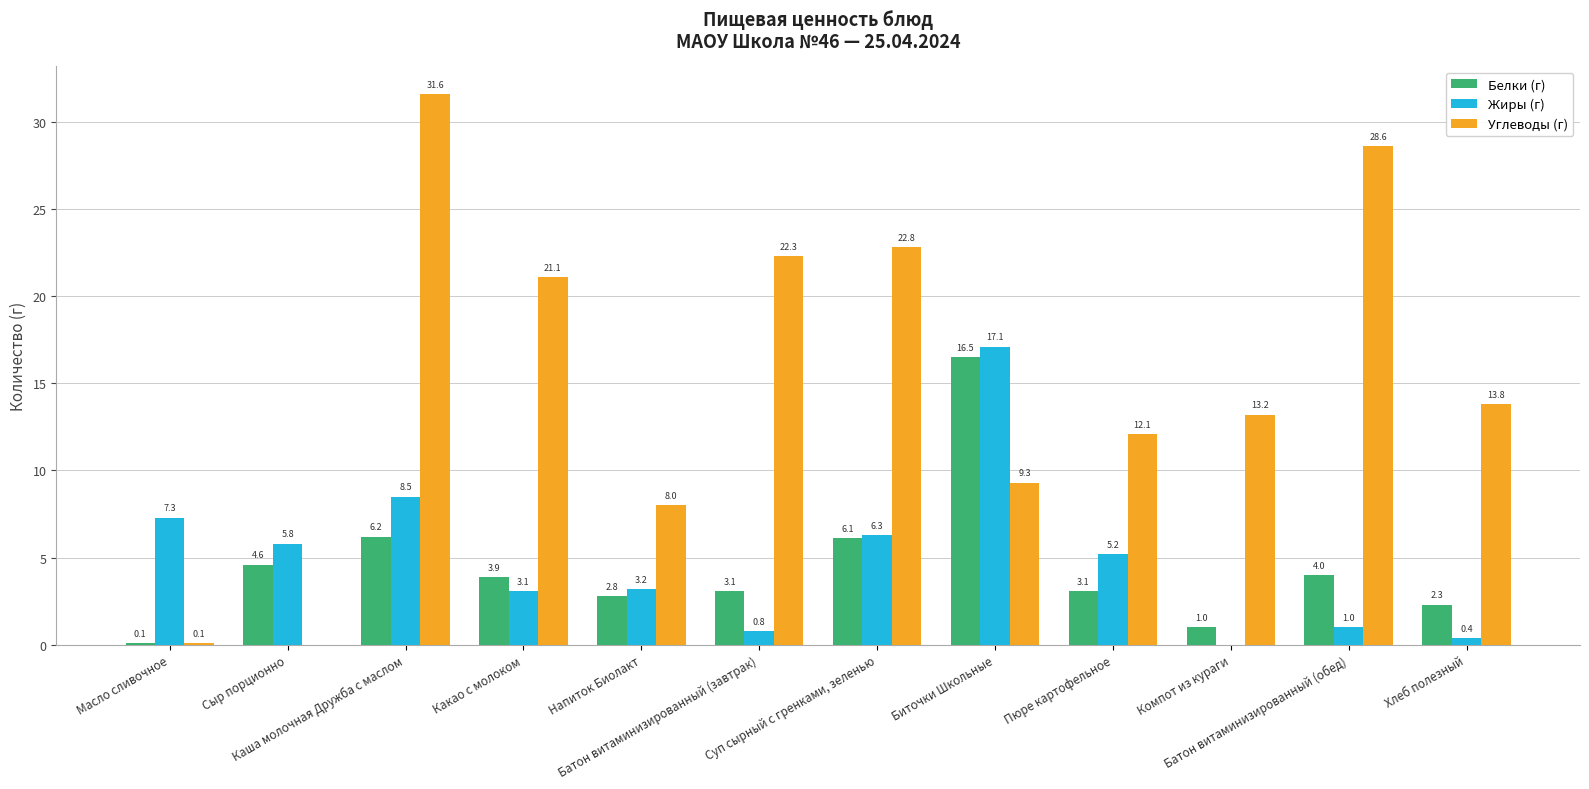

What is the sum of all Белки (г) values?

53.7